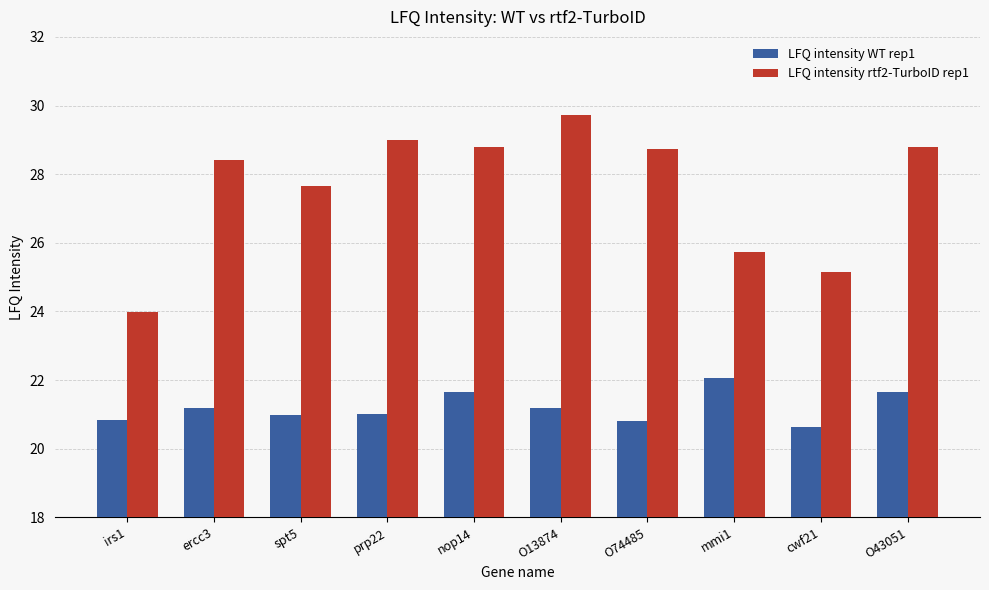

Between irs1 and O43051, which series saw the biggest shift?

LFQ intensity rtf2-TurboID rep1